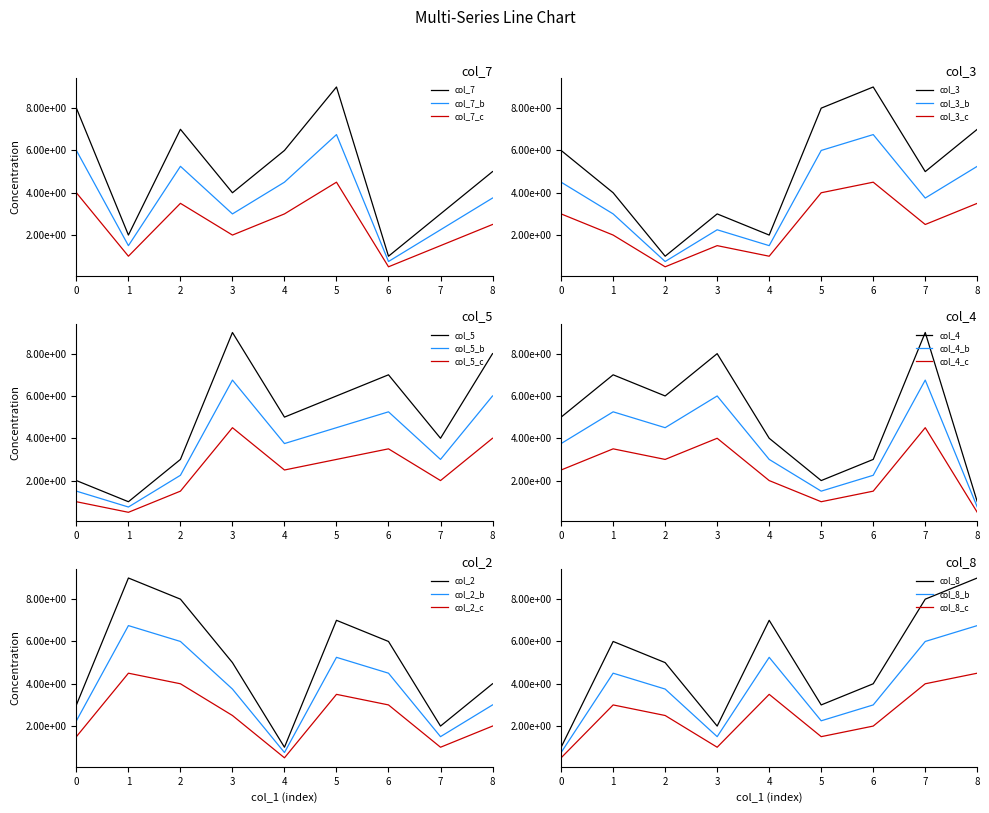

What is the sum of all col_2 values?

45